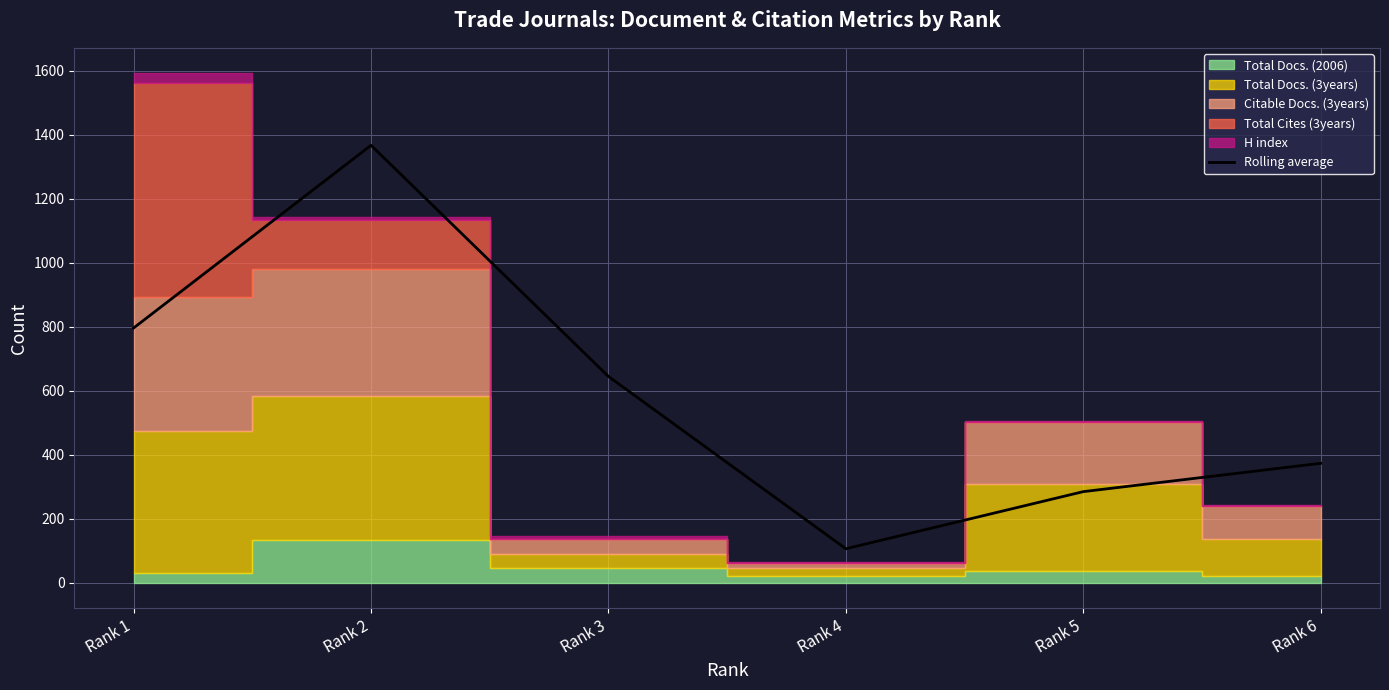

What is the minimum value shown in the chart?

106.0